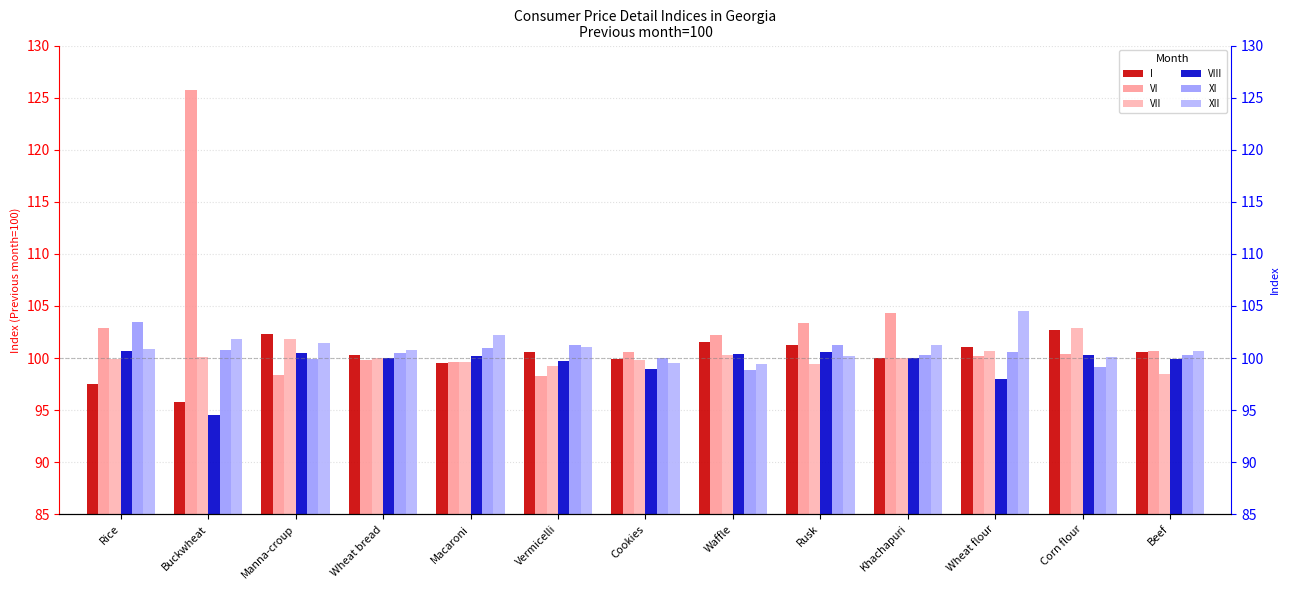

How many data points in VIII are less than 100?

5